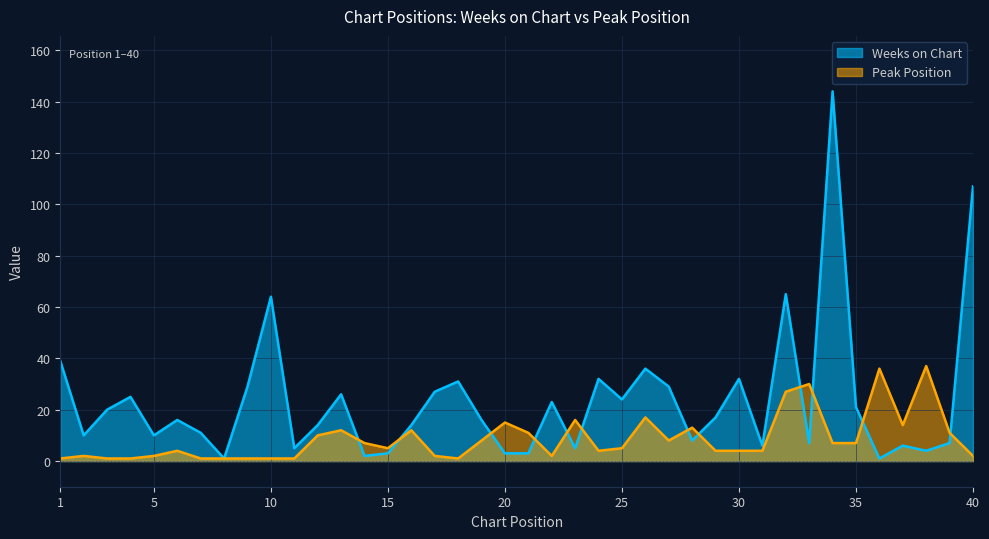

The value of Weeks on Chart at 16 is 14. True or false?

True